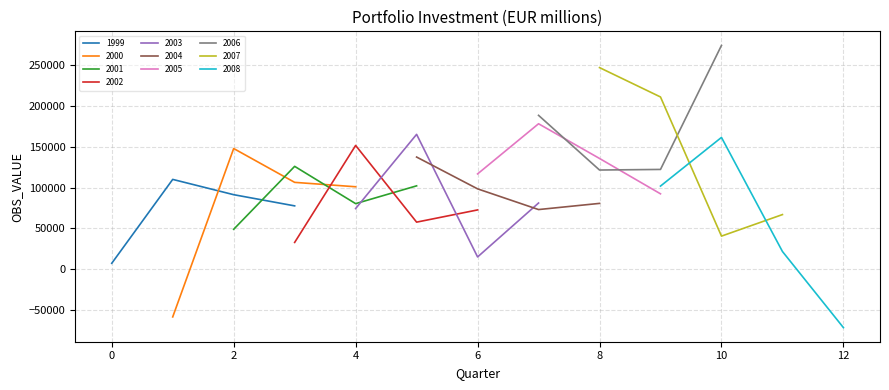

At which category does the chart reach its minimum across all series?

2008-Q4